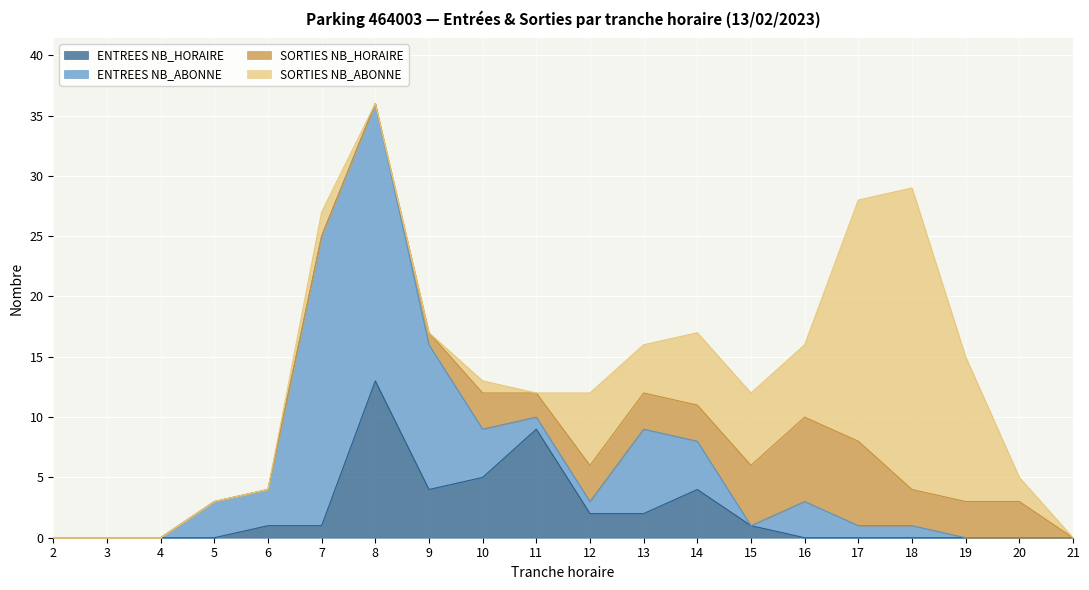

Which category has the highest value in the SORTIES NB_ABONNE series?

18